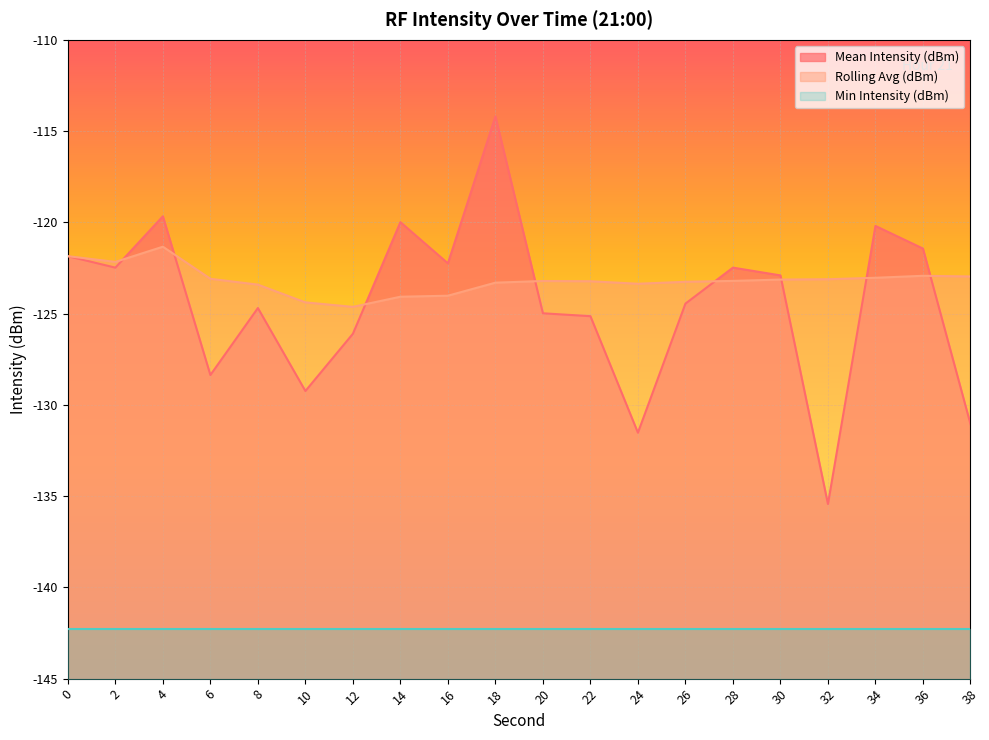

Rank the series at 36 from highest to lowest value.

Mean Intensity (dBm), Rolling Avg (dBm), Min Intensity (dBm)